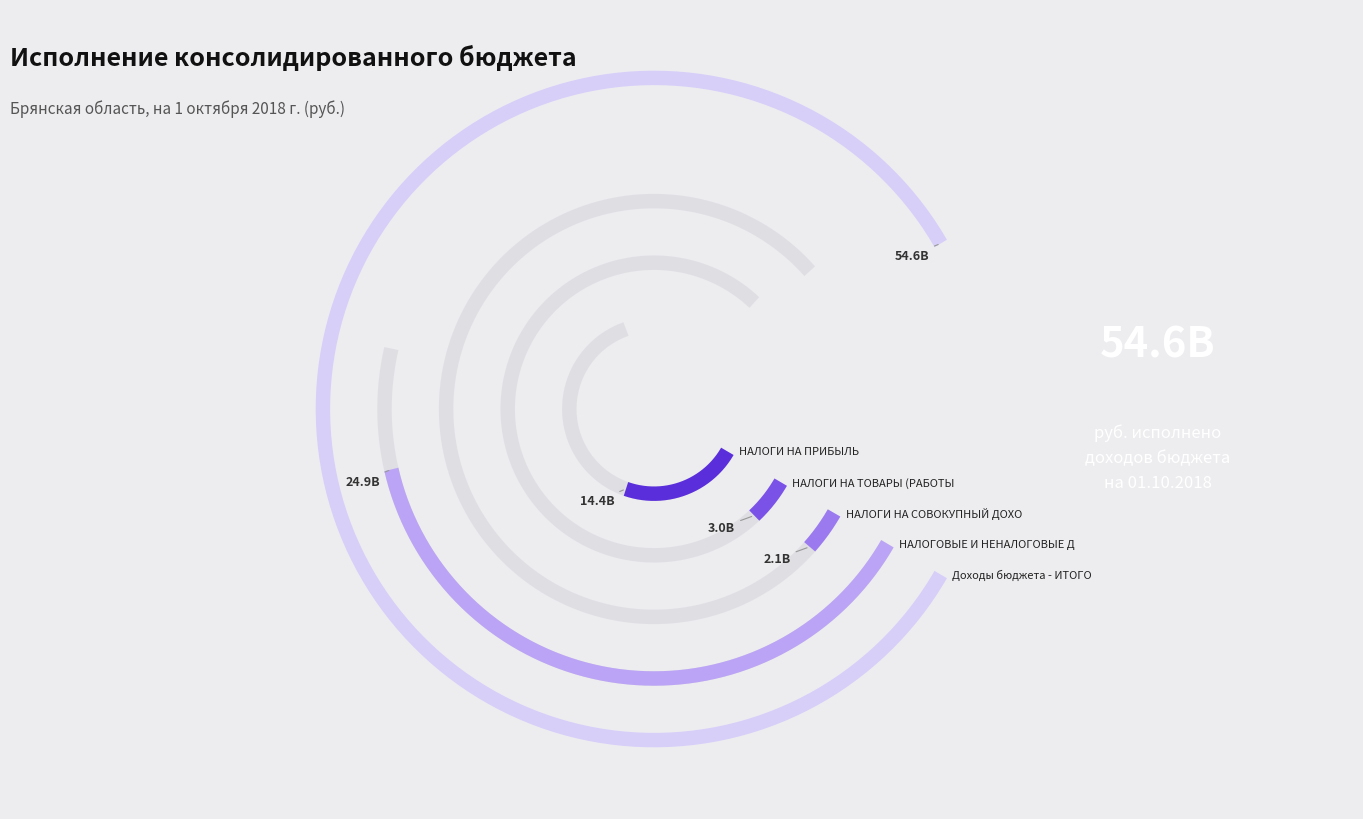

To the nearest percent, what is the average slice percentage?

20%